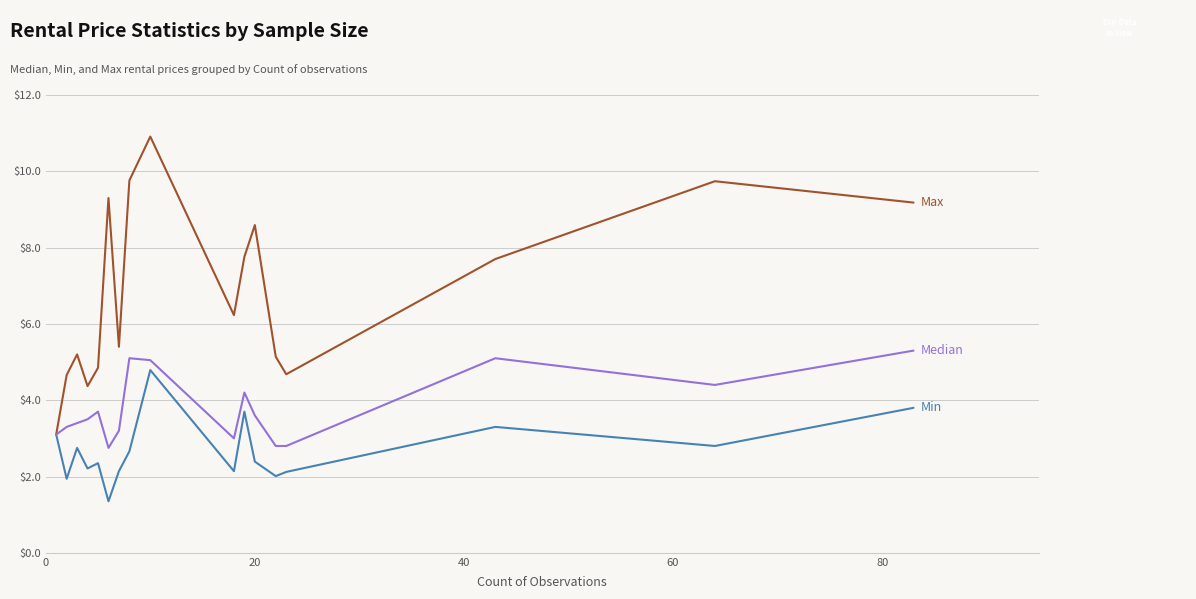

What is the maximum value shown in the chart?

10.9